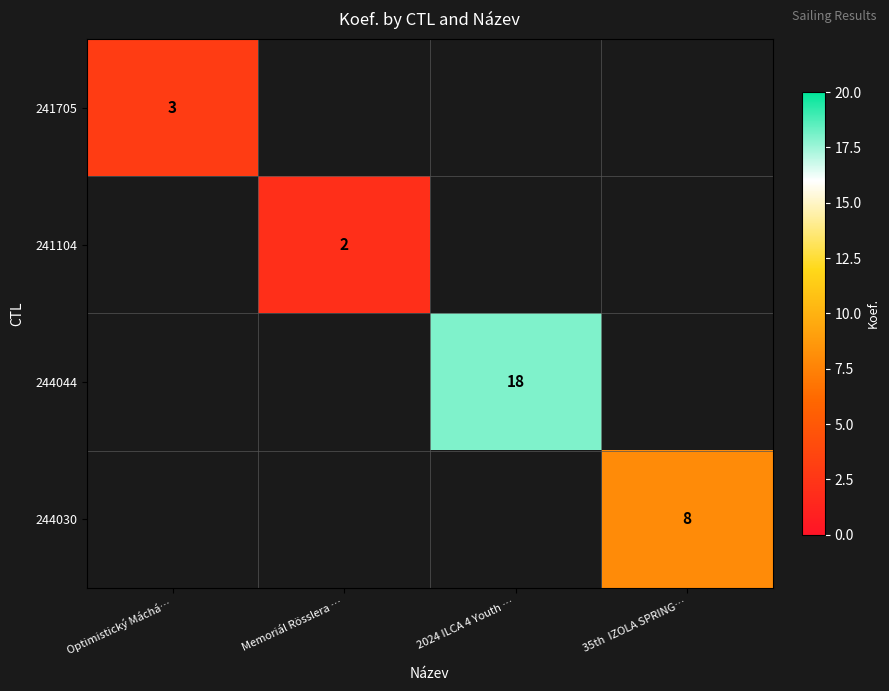

Count the number of categories in the chart.

4